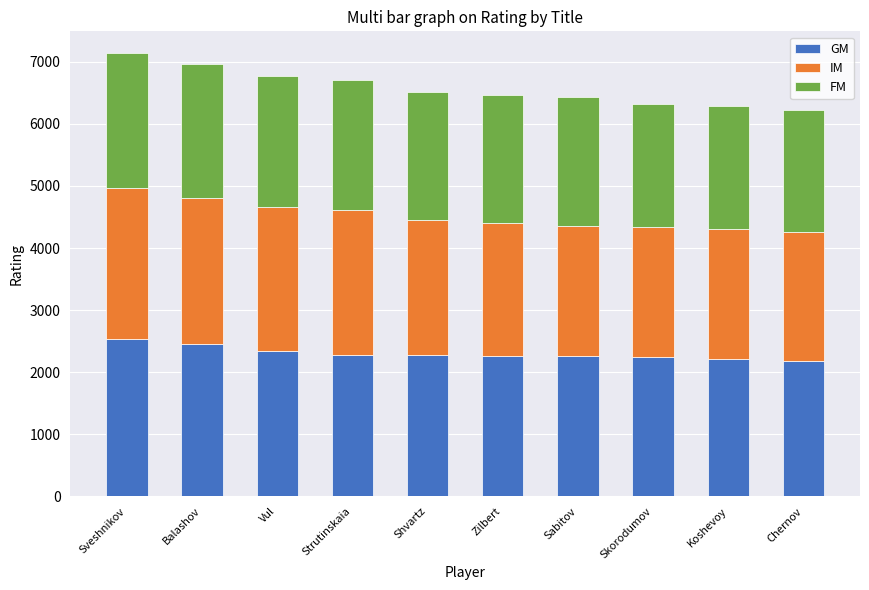

What is the difference between the maximum and minimum values in the GM series?

349